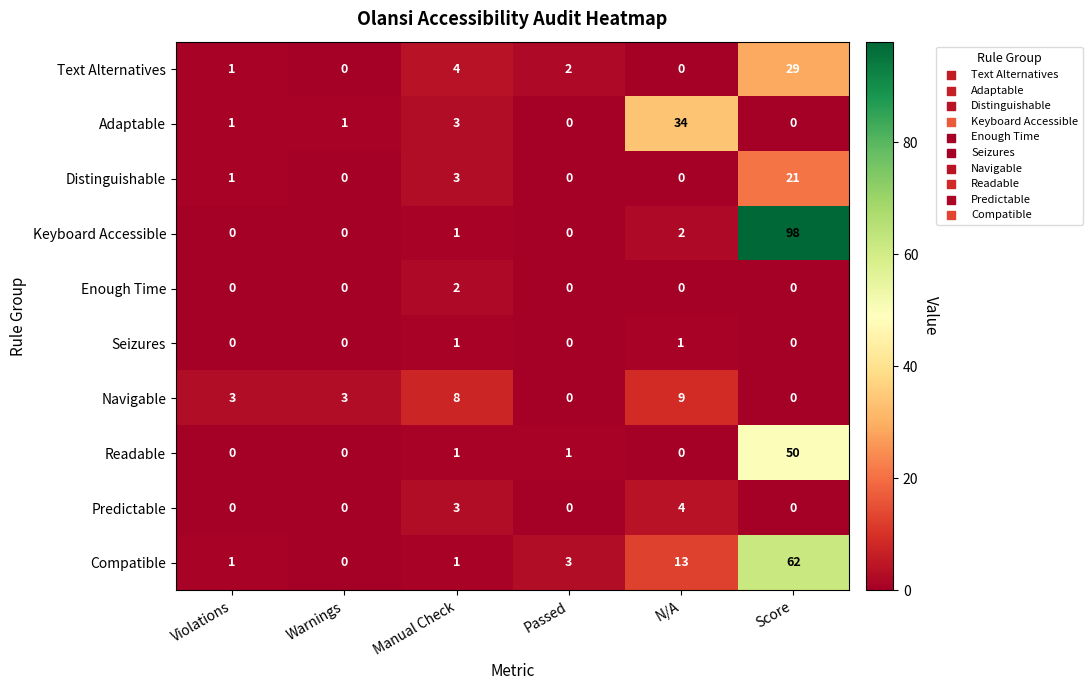

At which category is the sum across all series the highest?

Score